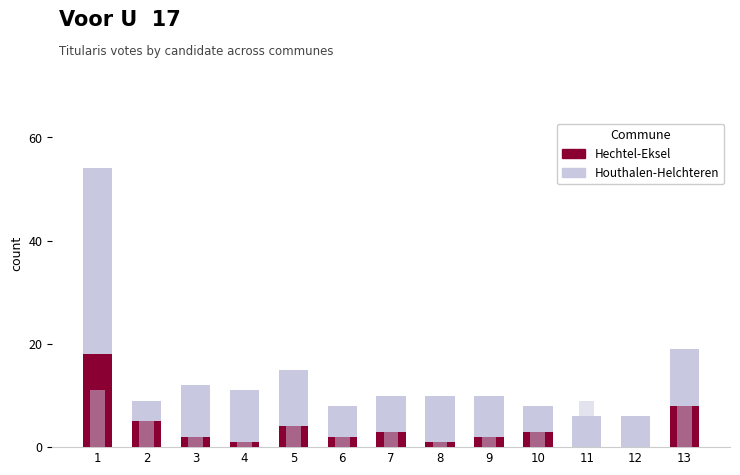

What is the average value of the Hechtel-Eksel series?

4